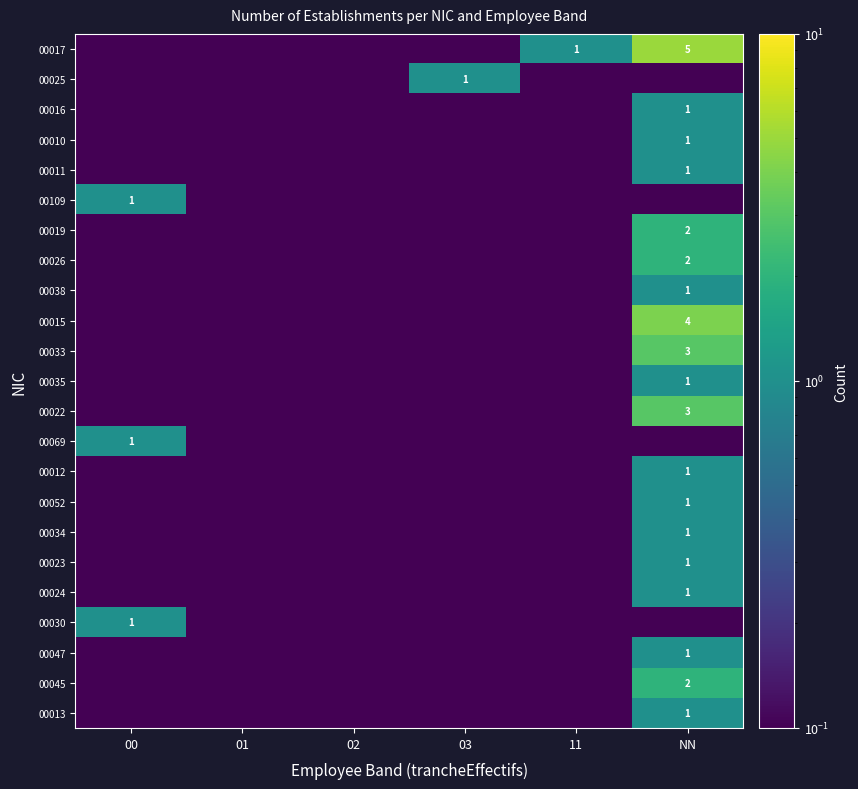

True or false: 00016 has a value of 1.0 at NN.

True